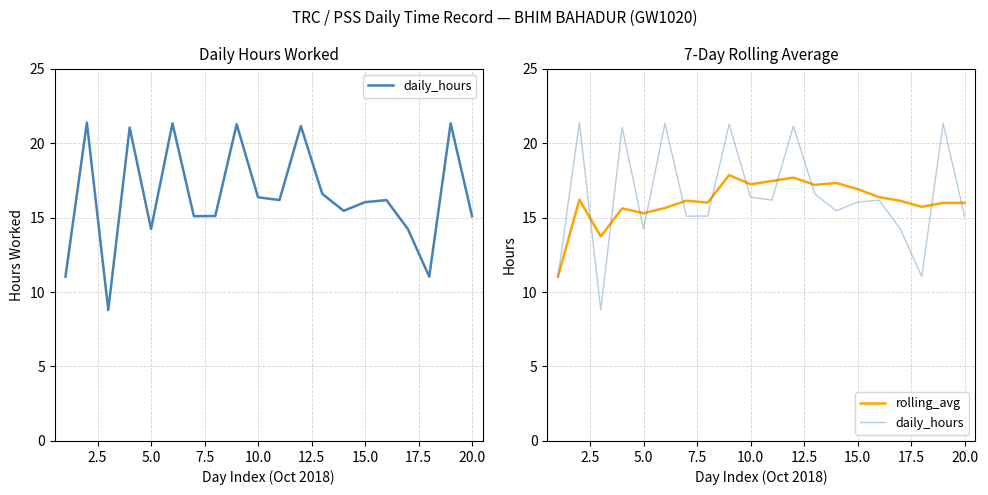

Is this an area chart (filled region under the line)?

No